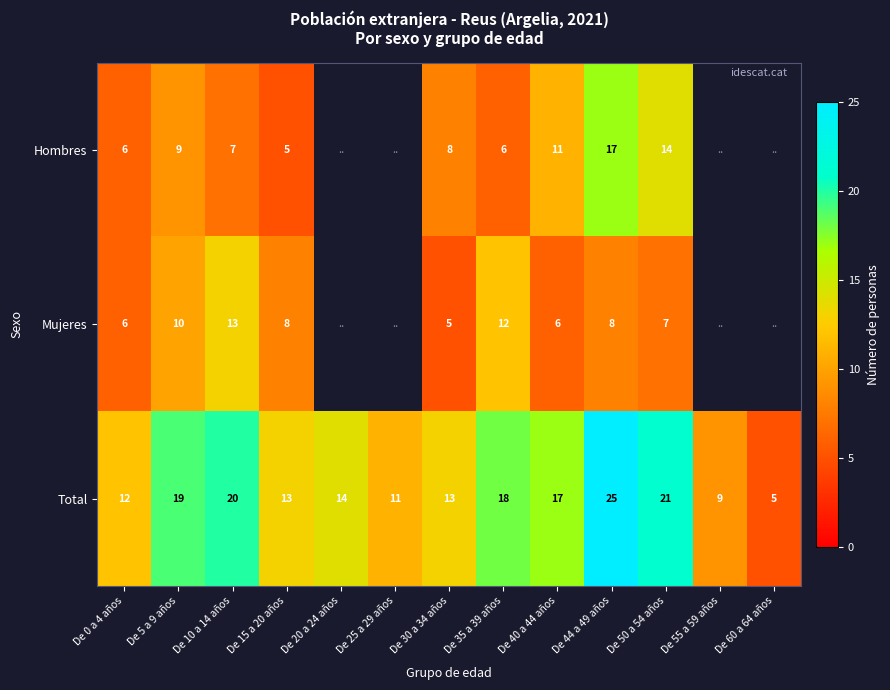

Is it true that Mujeres equals 2.4 at De 30 a 34 años?

False